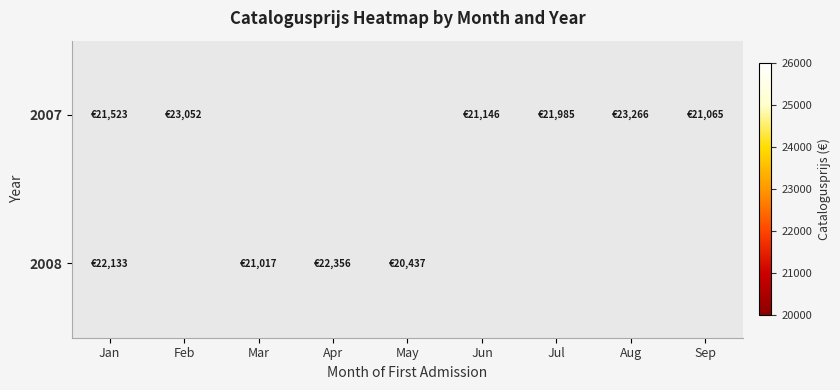

Where is 2008 nearest to the value 21396?

Mar